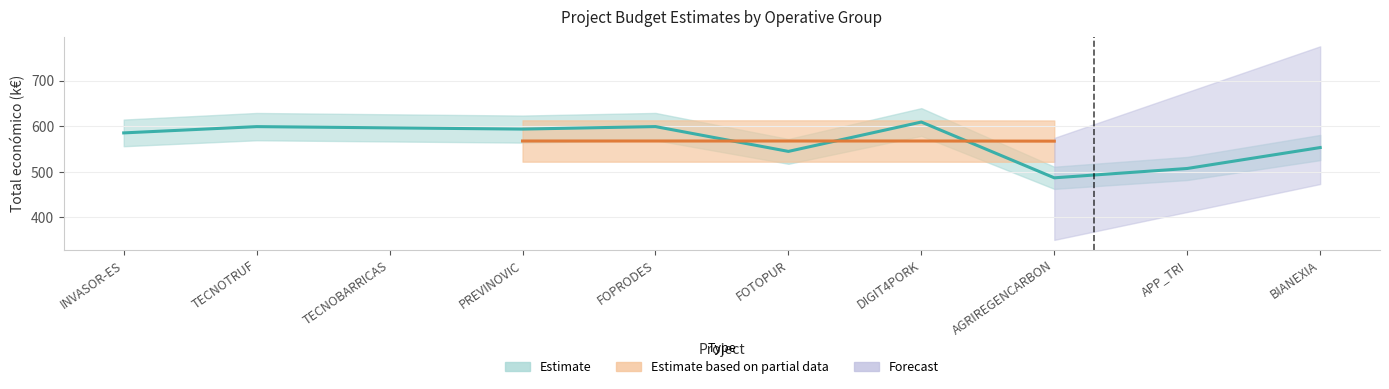

Is this an area chart (filled region under the line)?

No